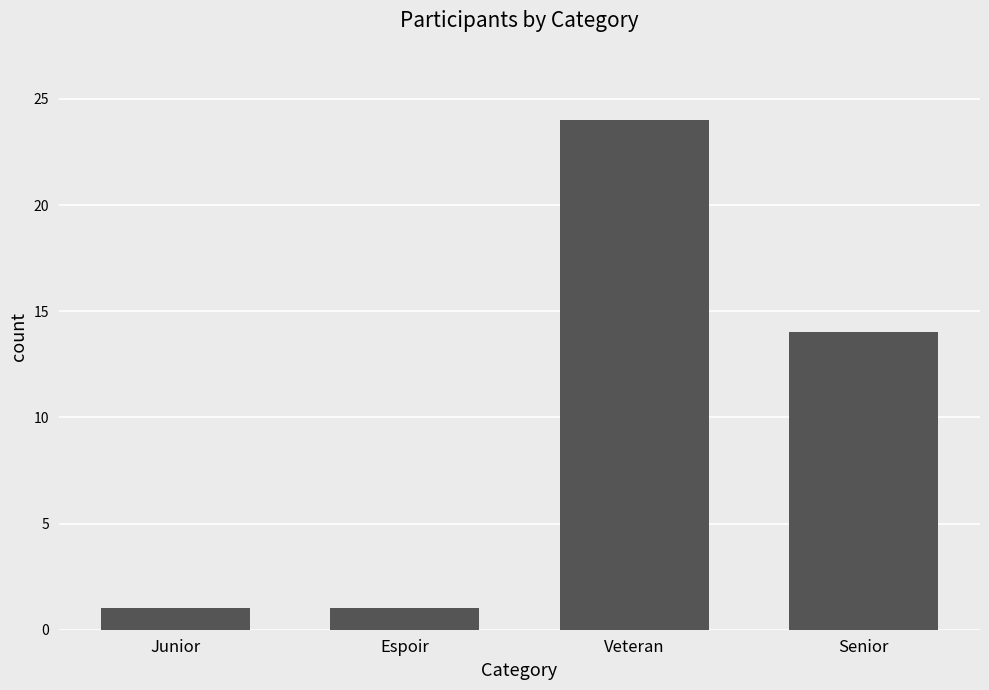

What is the sum of all values?

40